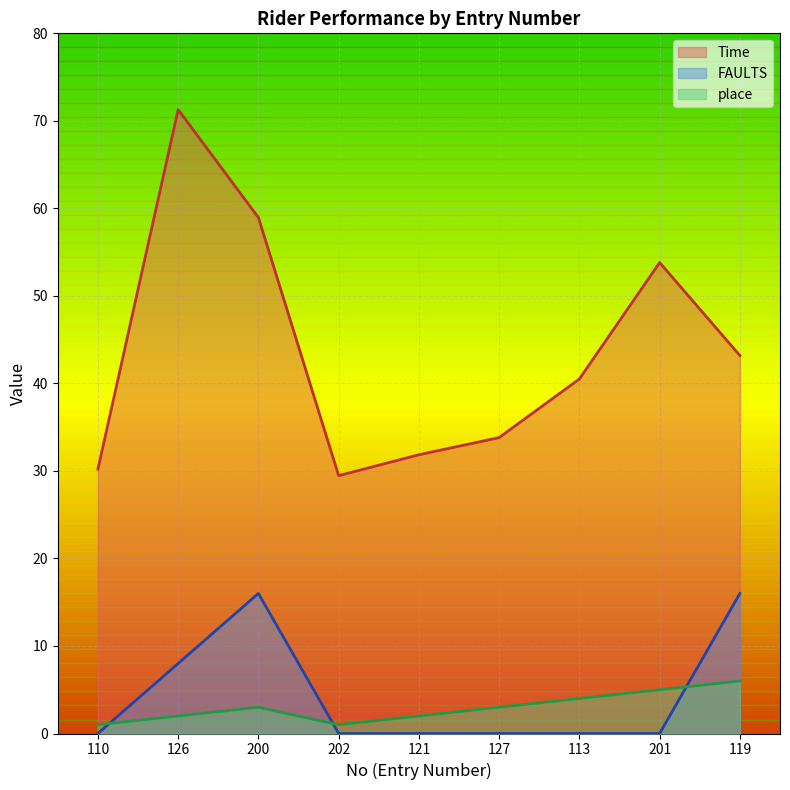

Count the number of data series in this chart.

3